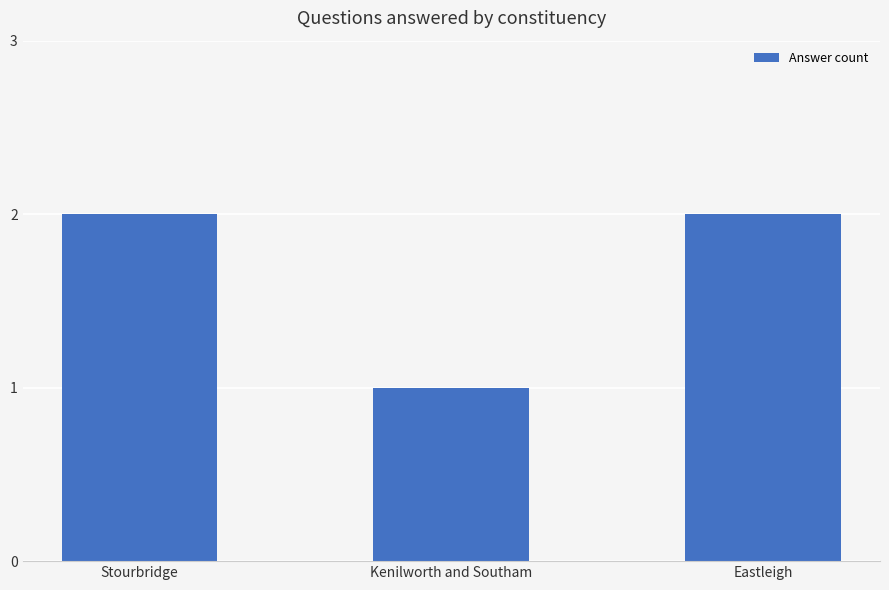

What position from the right is Stourbridge?

3